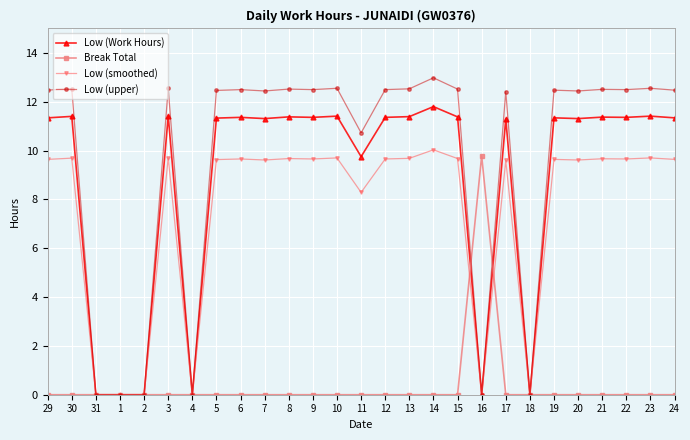

How many data points in Low (Work Hours) are above 11?

20